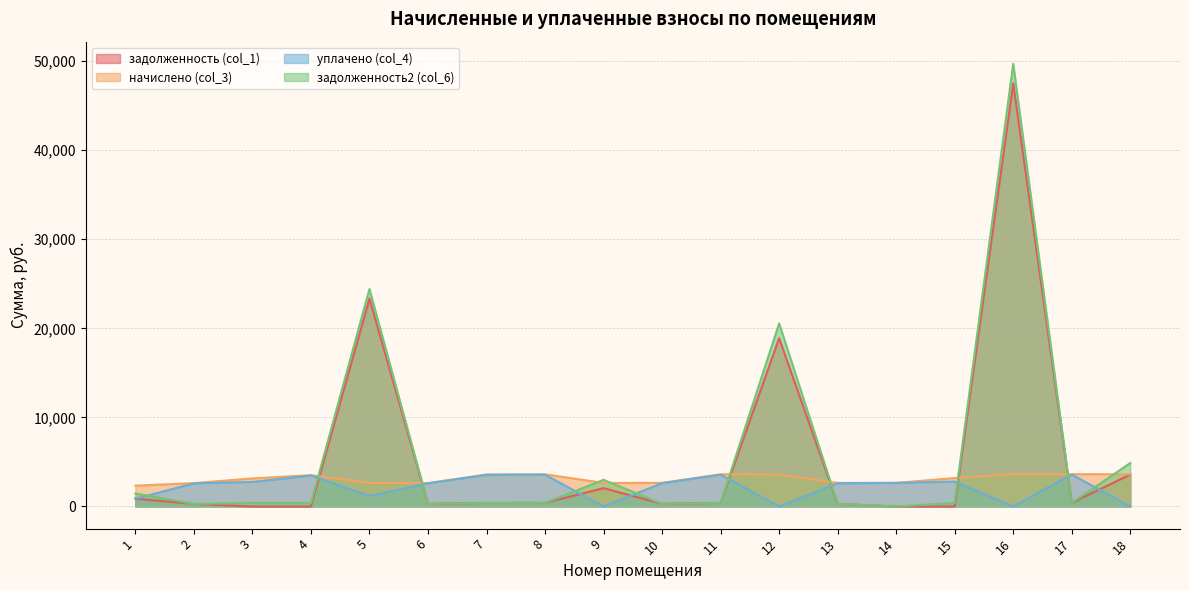

Reading left to right, transcribe all the data shown in this chart.

задолженность (col_1): 876.6	291.4	0.0	0.0	23334.1	292.2	399.4	401.7	2057.8	294.5	401.7	18899.7	293.8	0.0	0.0	47493.8	403.2	3579.9
начислено (col_3): 2337.7	2623.0	3151.8	3518.1	2636.8	2629.9	3594.4	3615.2	2643.8	2650.7	3615.2	3580.6	2643.8	2650.7	3195.0	3622.1	3629.1	3615.2
уплачено (col_4): 876.6	2591.8	2757.9	3476.5	1184.5	2598.8	3551.8	3572.5	0.0	2619.4	3572.5	0.0	2612.5	2650.7	2795.7	0.0	3586.2	0.0
задолженность2 (col_6): 1461.0	291.4	394.0	390.9	24409.4	292.2	399.4	401.7	2991.7	294.5	401.7	20543.7	293.8	0.0	399.4	49689.1	403.2	4877.4